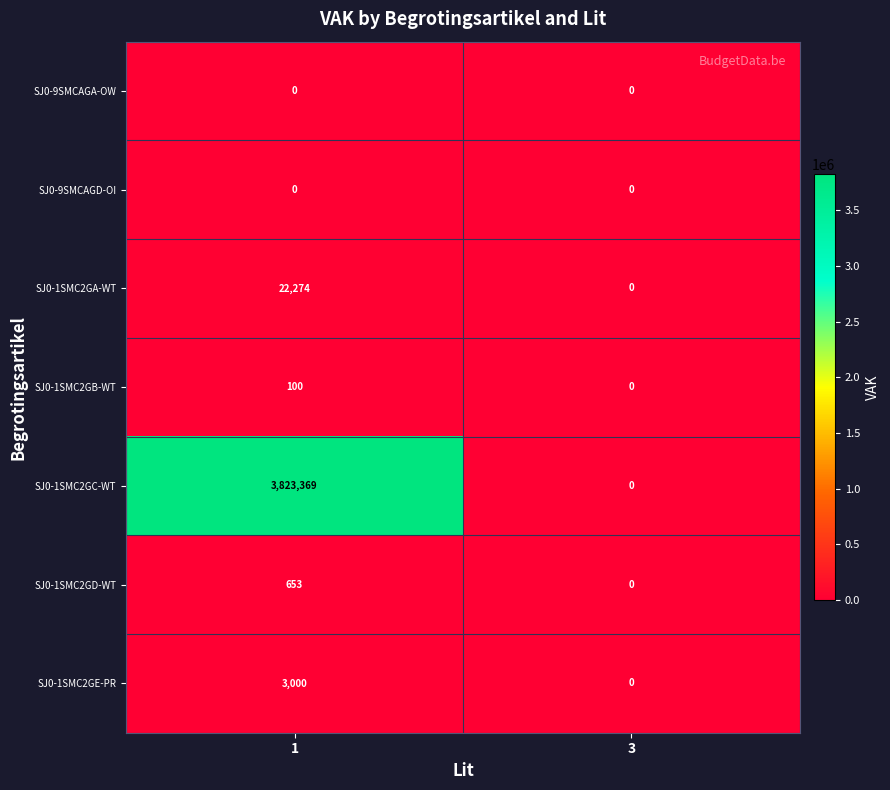

Which series changed the most between 1 and 3?

SJ0-1SMC2GC-WT